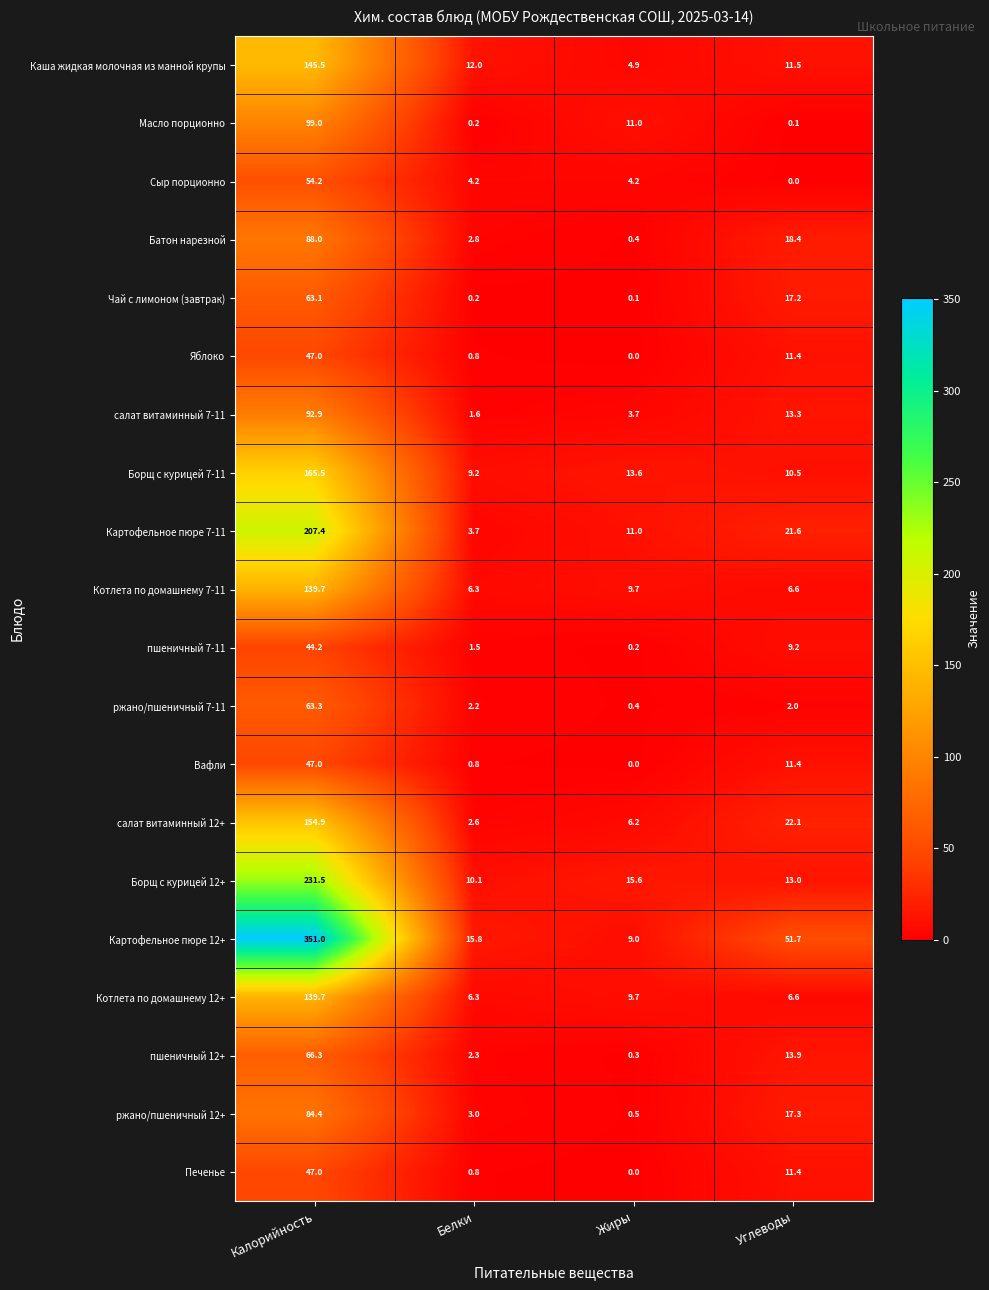

What is the difference between the highest and lowest values at Жиры?

15.6